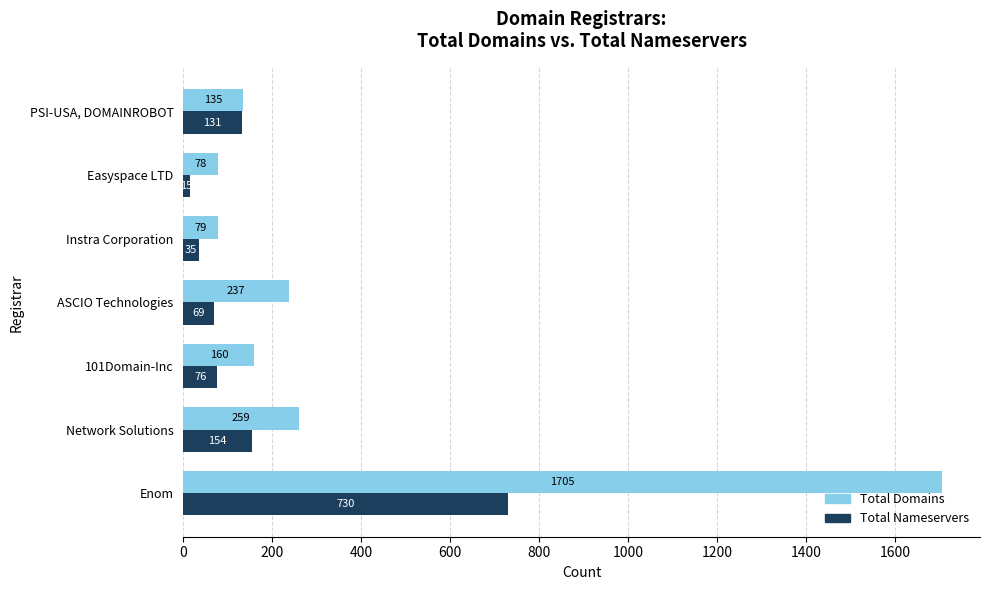

How many values in the Total Nameservers series are below 76?

3